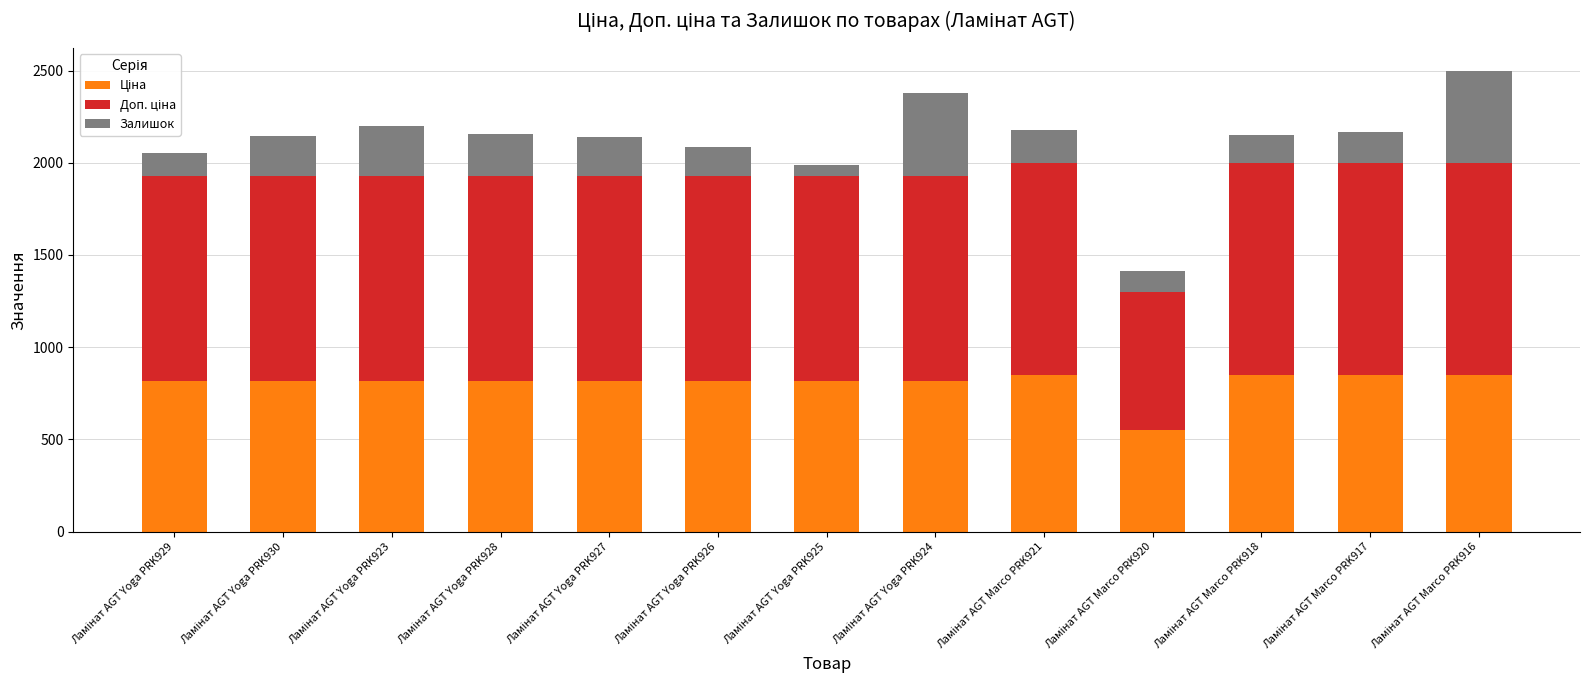

How many categories are shown in the chart?

13